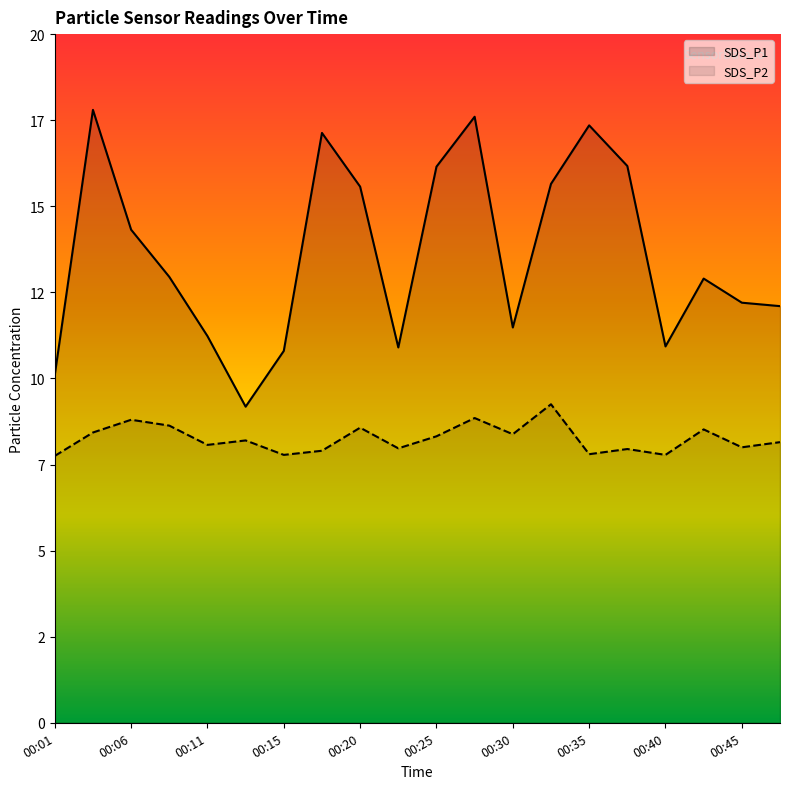

Is it true that SDS_P2 equals 15.2 at 00:06?

False